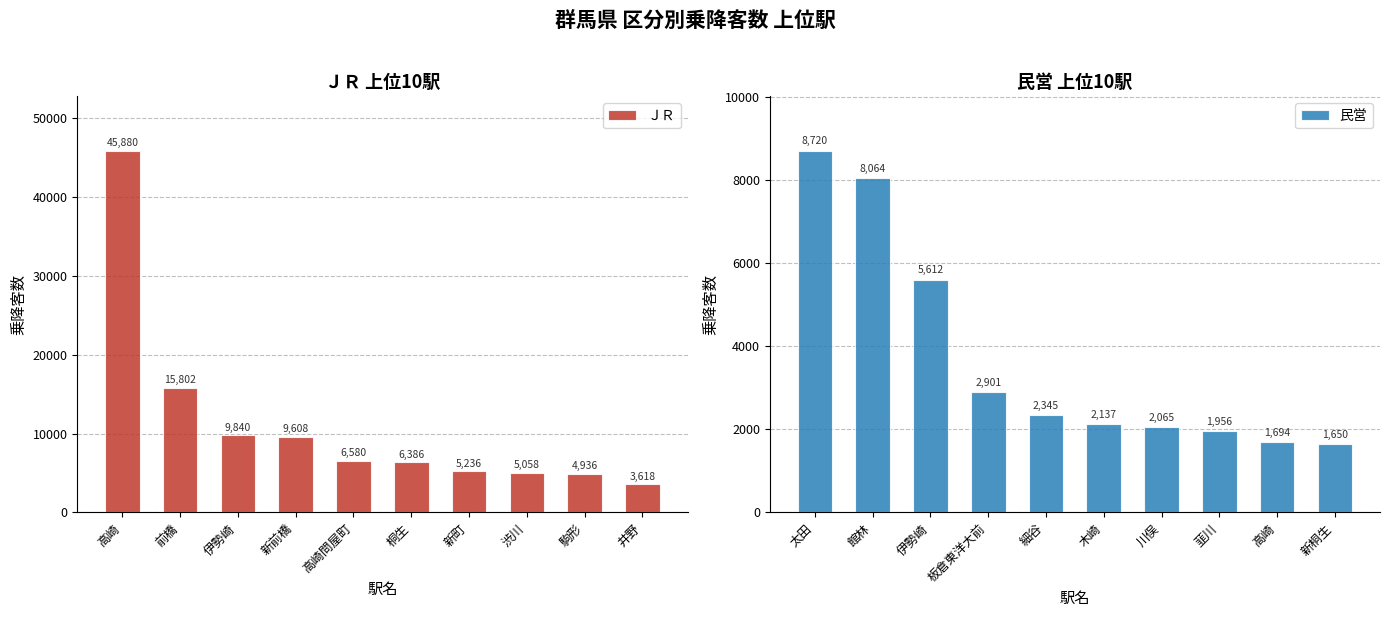

What is the difference between the maximum and second lowest values in the 民営 series?

7026